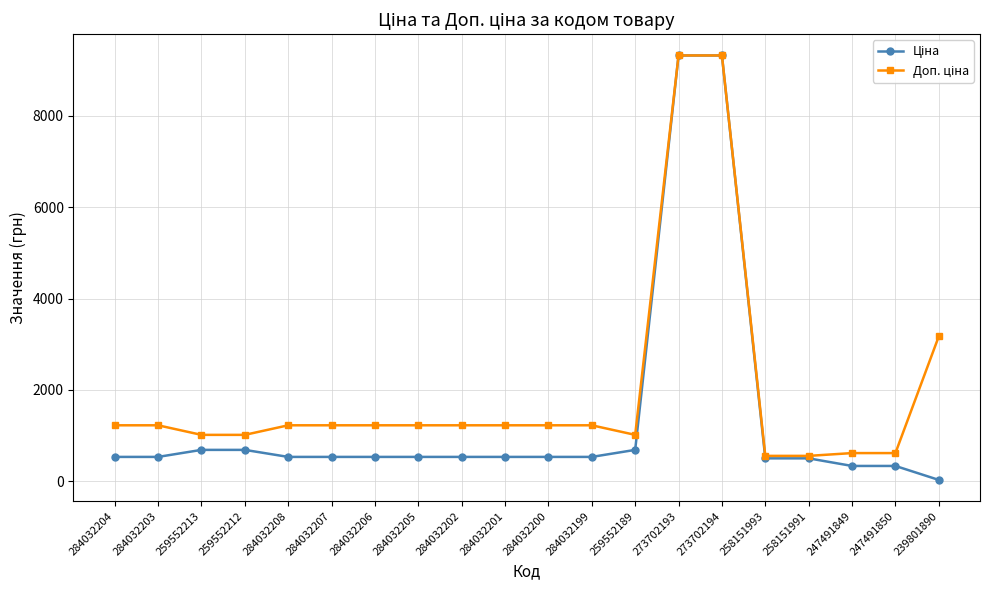

What is the total value across all series at 284032201?

1762.6